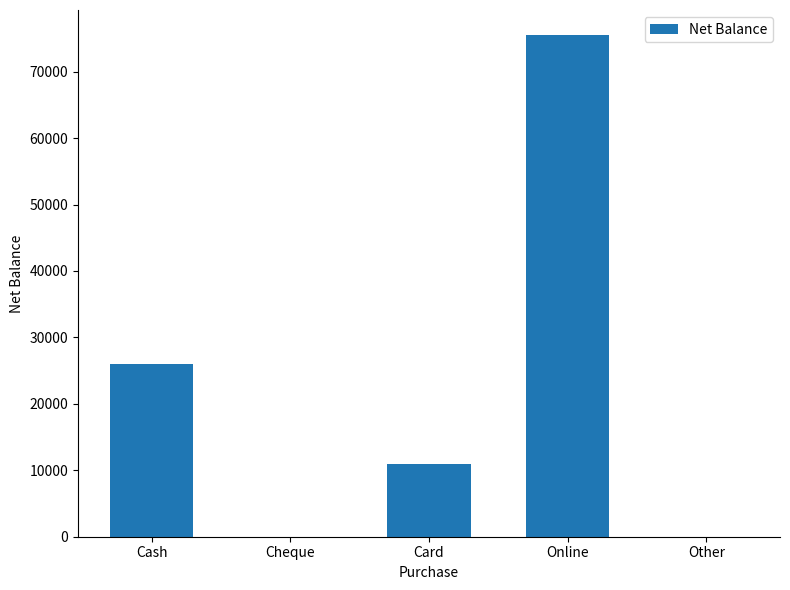

Reading left to right, transcribe all the data shown in this chart.

26000	0	11000	75500	0